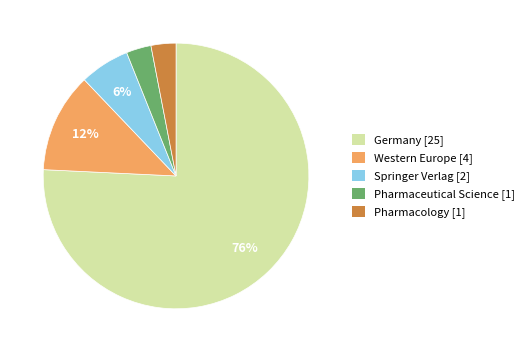

How many segments does this pie chart have?

5